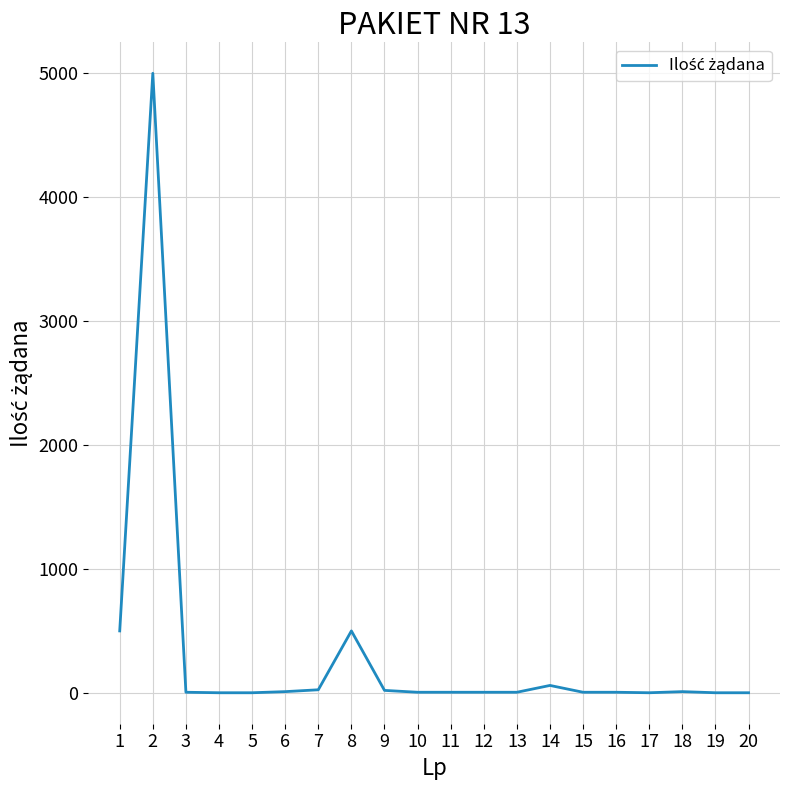

The chart shows a value of 20 at 9. True or false?

True